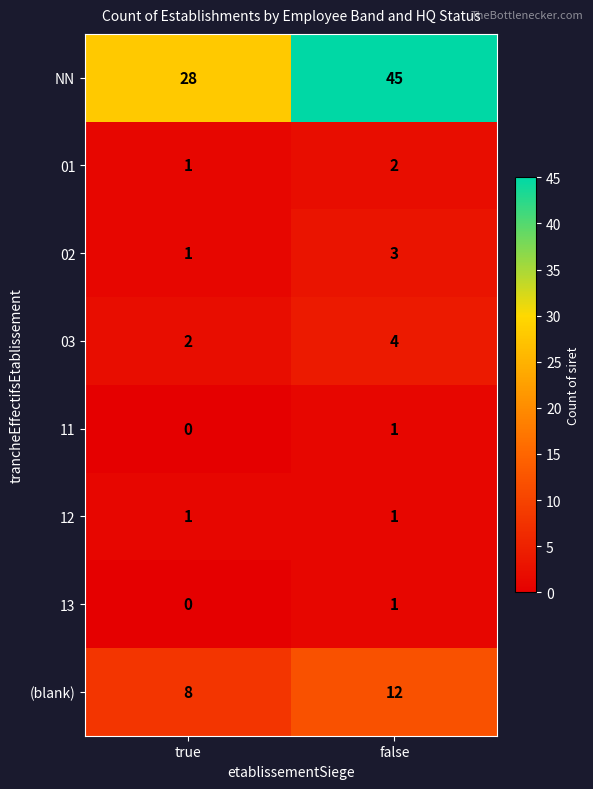

Which series has the largest total across all categories?

NN